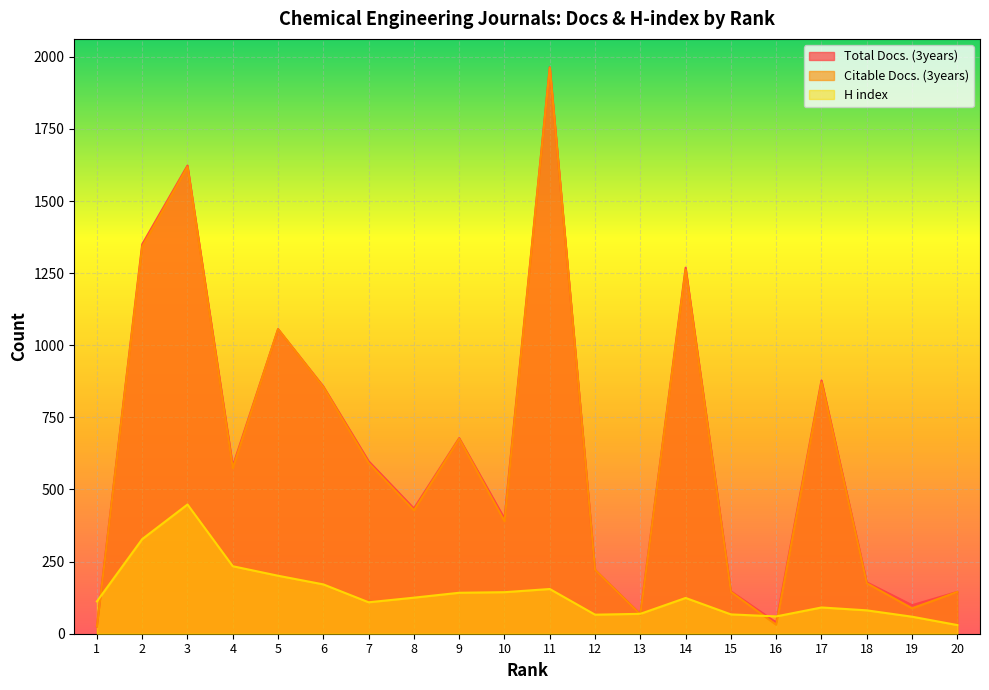

Does the chart display data point markers on the line(s)?

No